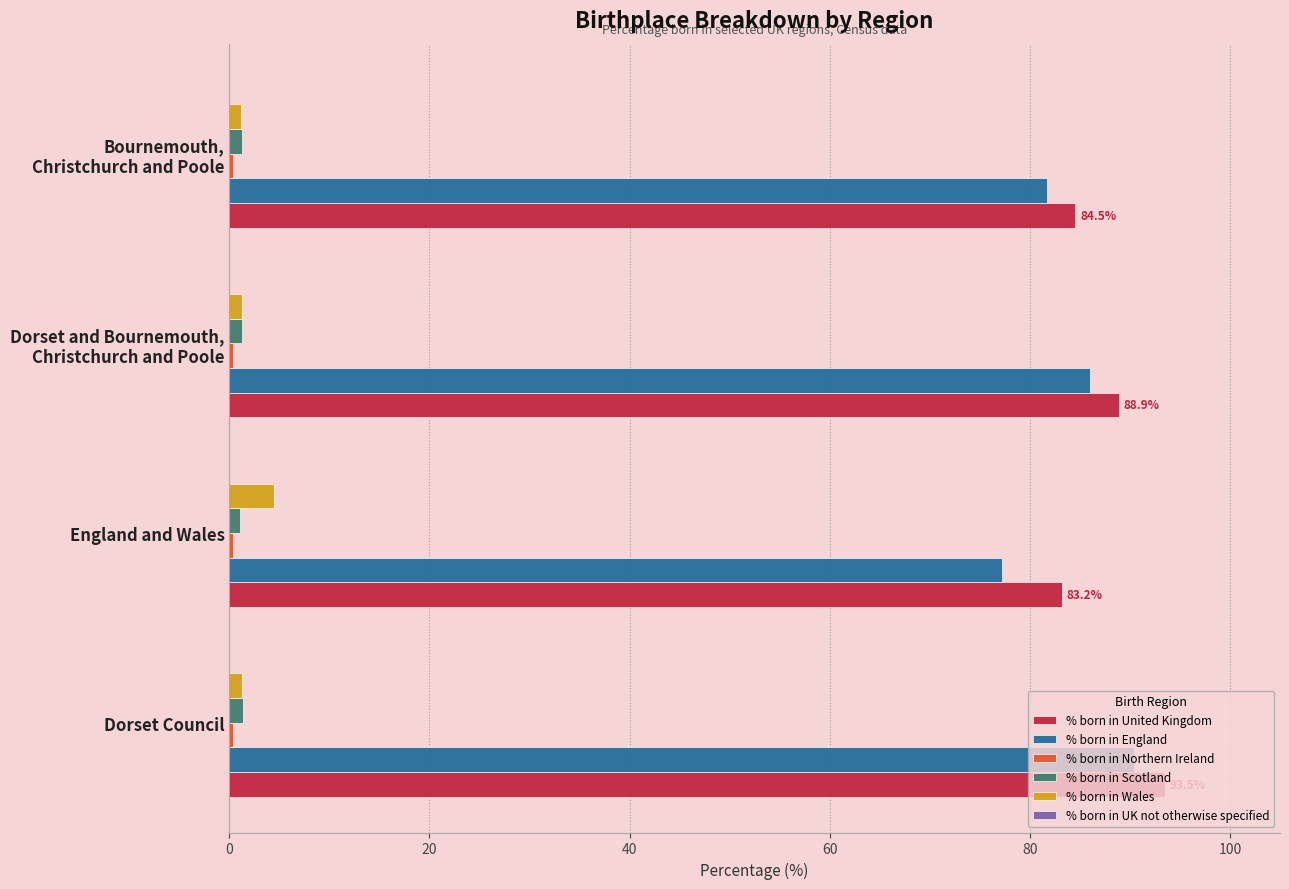

What is the sum of all % born in England values?

335.4